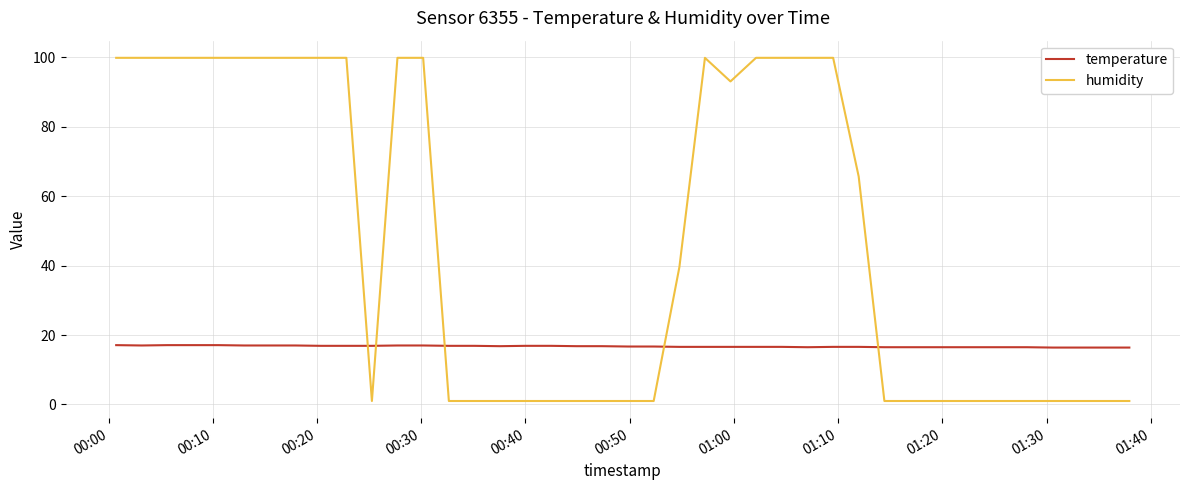

True or false: humidity and temperature intersect in this chart.

True